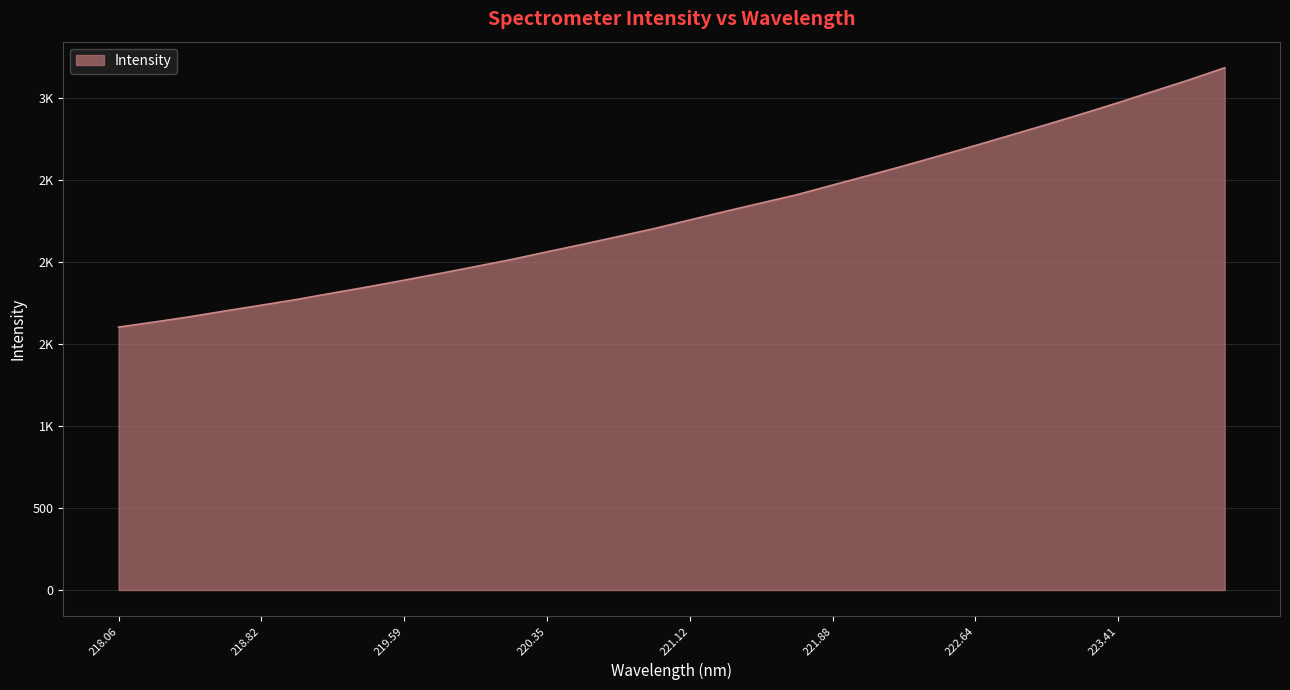

Does the chart have visible grid lines?

Yes